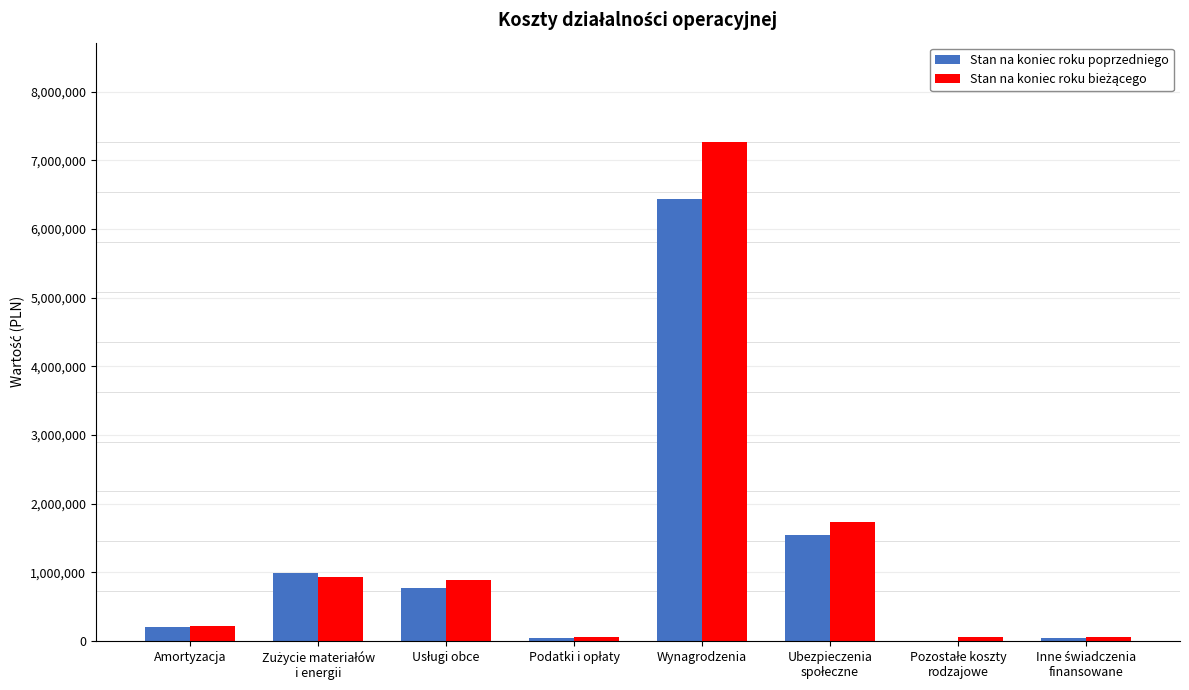

What is the total value across all series at Amortyzacja?

436651.0